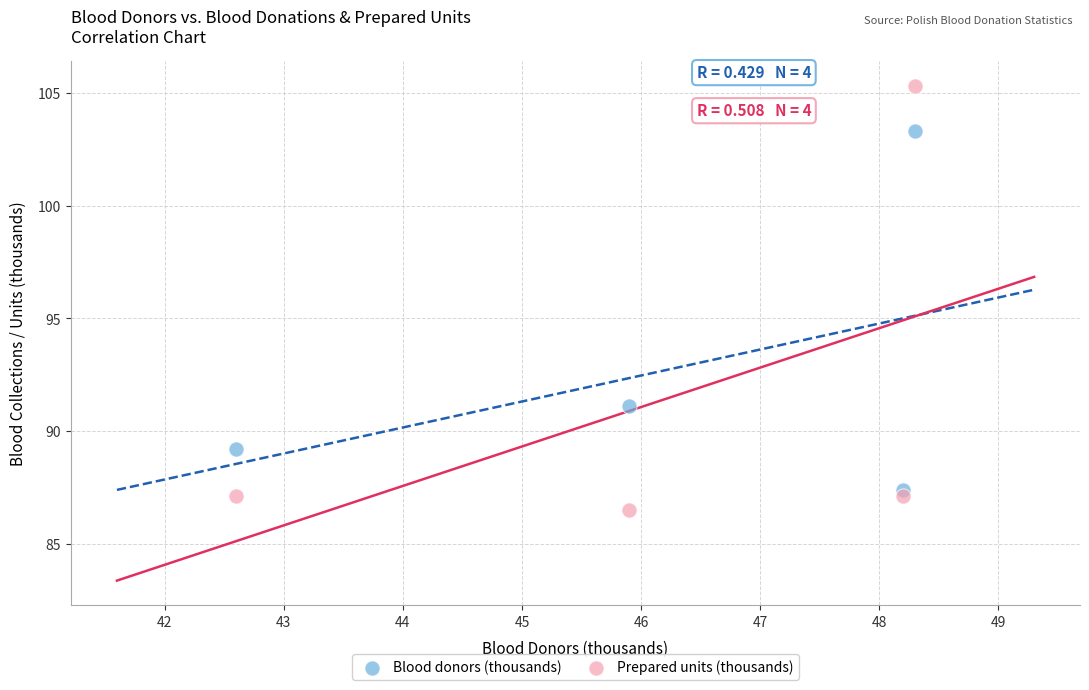

Which series has the largest Y range (max minus min)?

Prepared units (thousands)